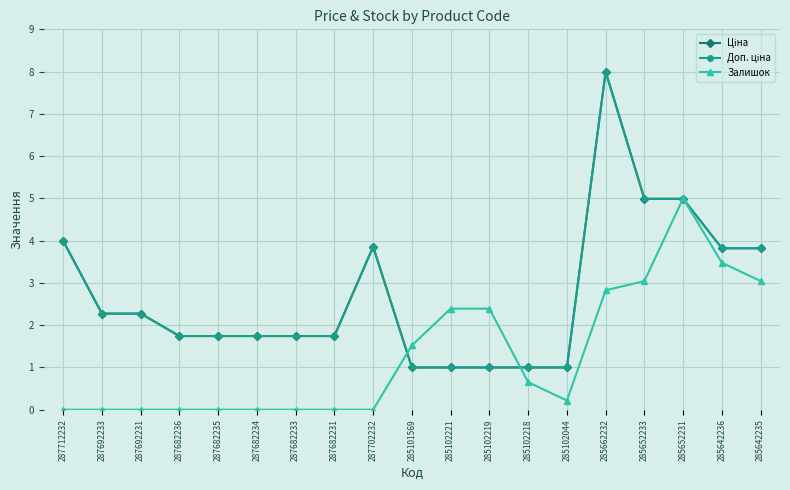

What is the label of the 9th point from the right?

285102221